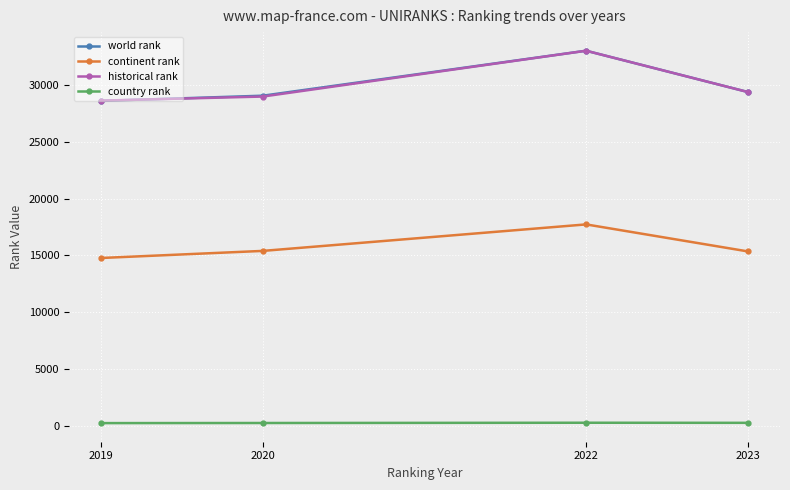

True or false: historical rank has a value of 29364.0 at 2023.

True